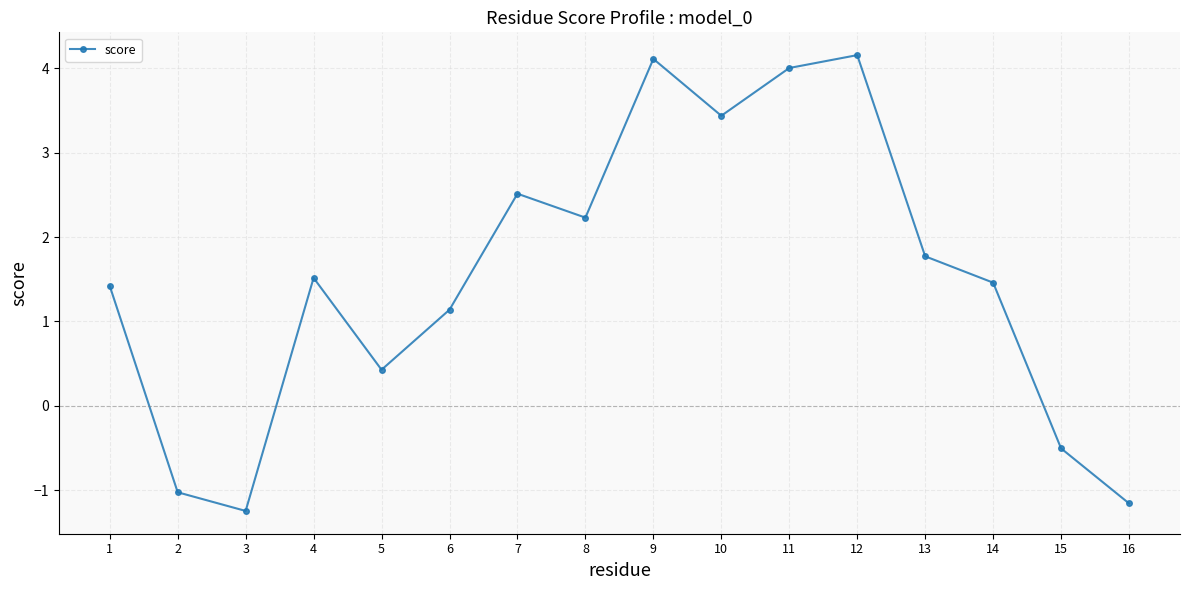

What is the ratio of the value at 13 to the value at 4?

1.2